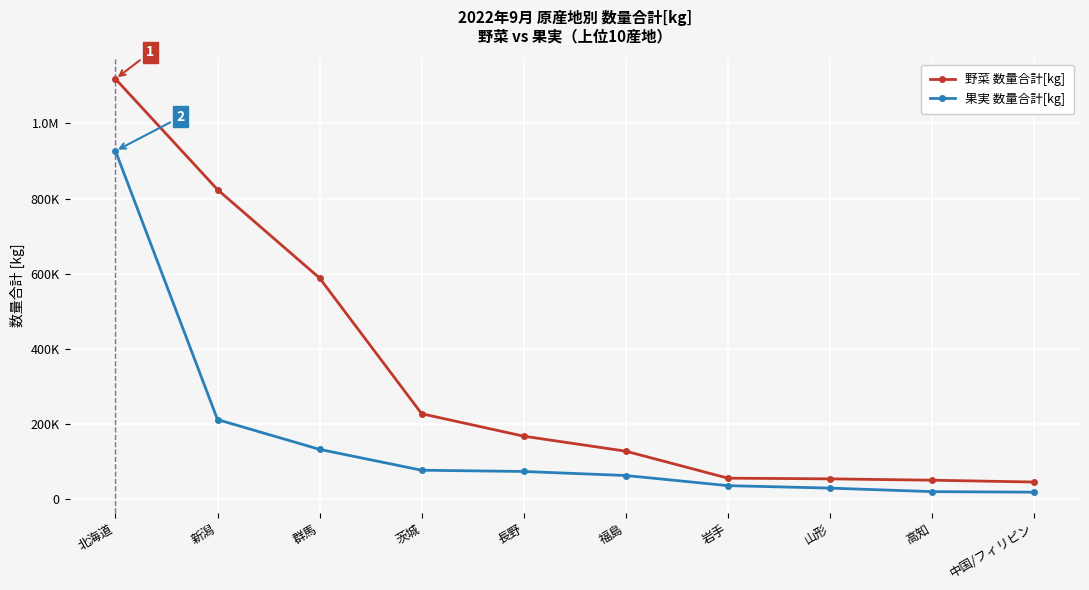

True or false: 野菜 数量合計[kg] and 果実 数量合計[kg] cross at least once.

False